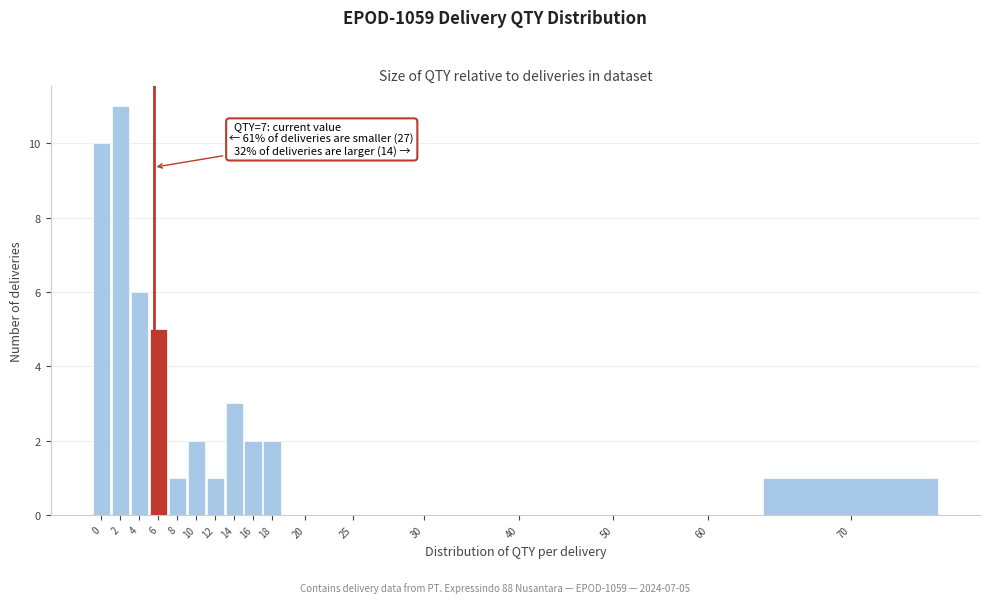

Reading left to right, list all the values displayed in this chart.

0=10	2=11	4=6	6=5	8=1	10=2	12=1	14=3	16=2	18=2	20=0	25=0	30=0	40=0	50=0	60=0	70=1